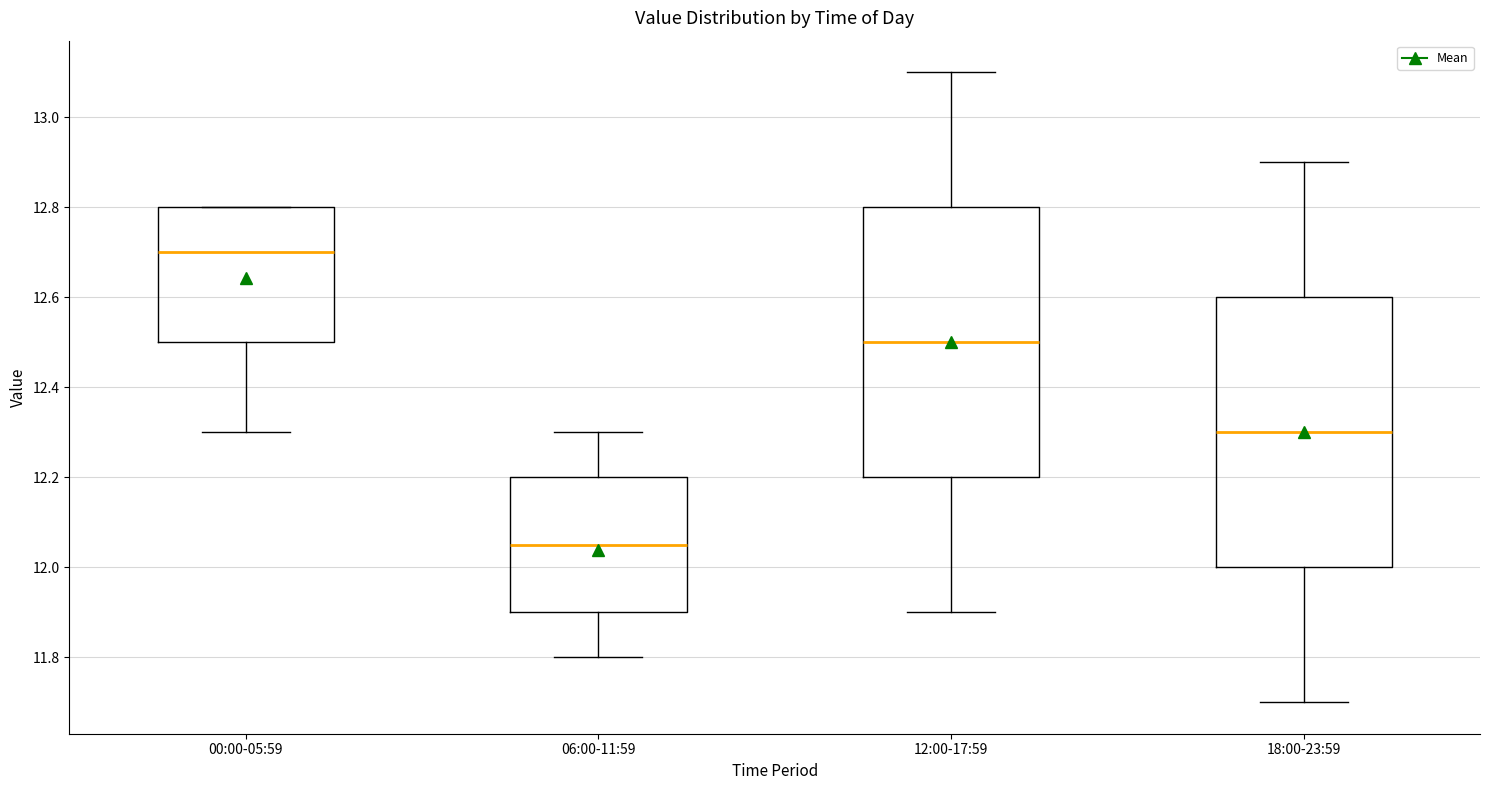

Where does the lower whisker of the box for 12:00-17:59 end on the y-axis? The values are not printed on the chart, so give them approximately, as read against the axis.

11.90